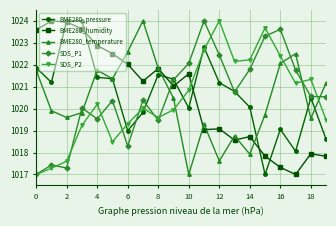

In BME280_temperature, how many points are higher than both neighbors (excluding endpoints)?

5